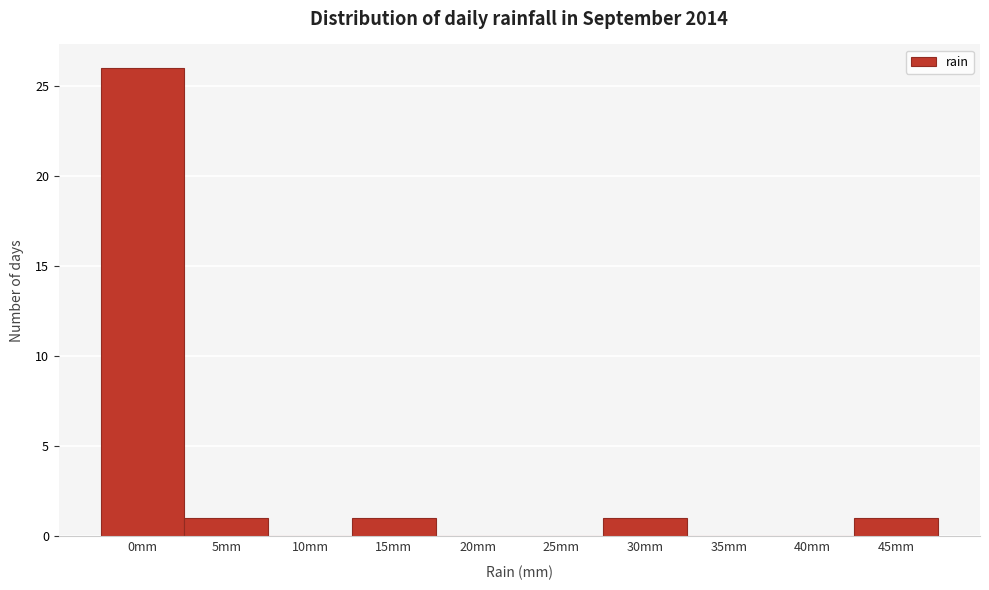

Reading right to left, extract all data points from this chart.

45mm=1	40mm=0	35mm=0	30mm=1	25mm=0	20mm=0	15mm=1	10mm=0	5mm=1	0mm=26